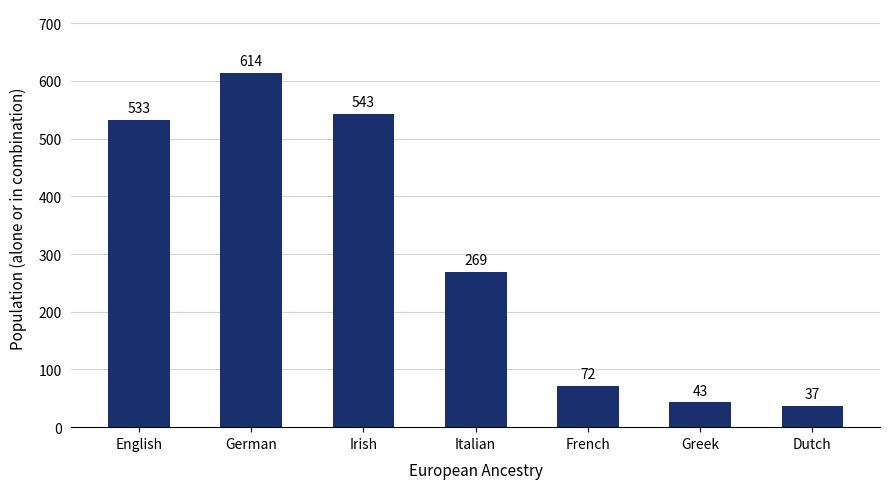

Is it true that the value at English is 929?

False